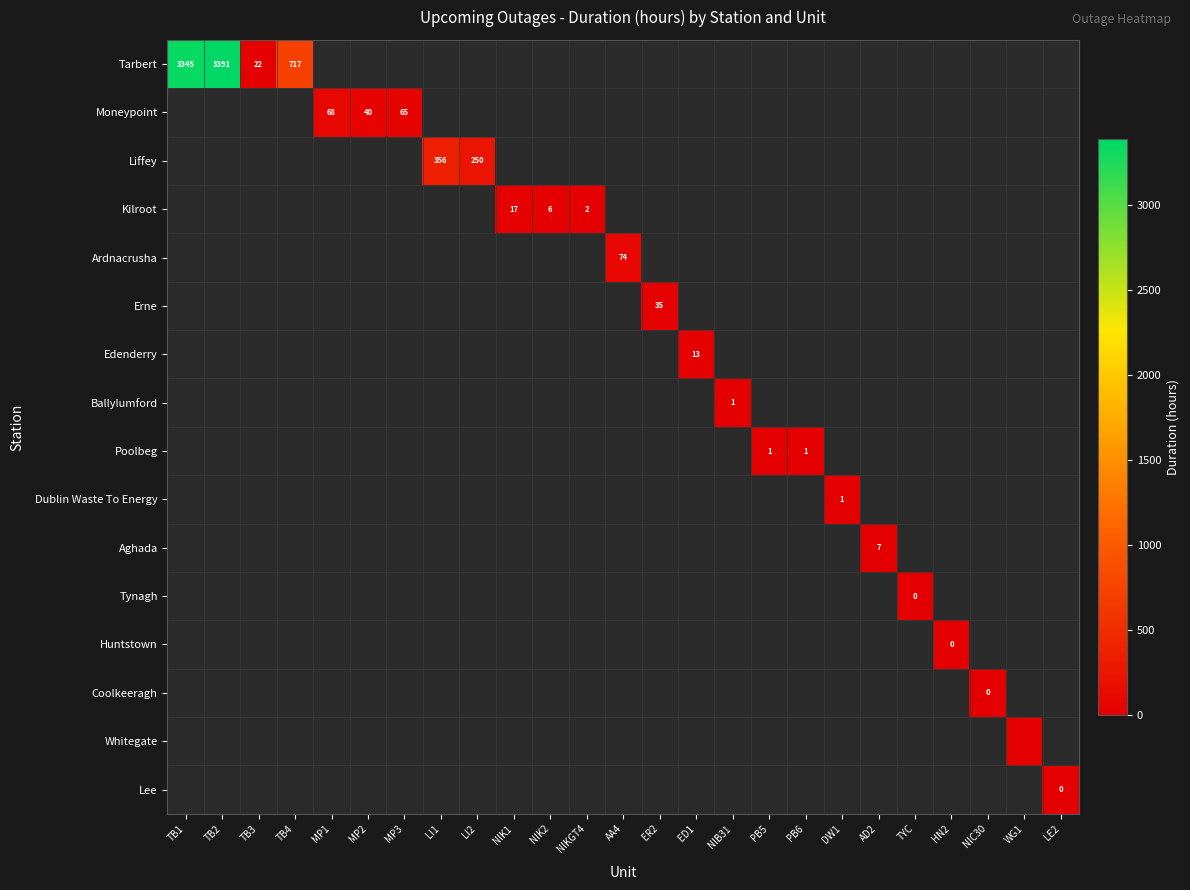

Which series has the widest spread of values?

Tarbert